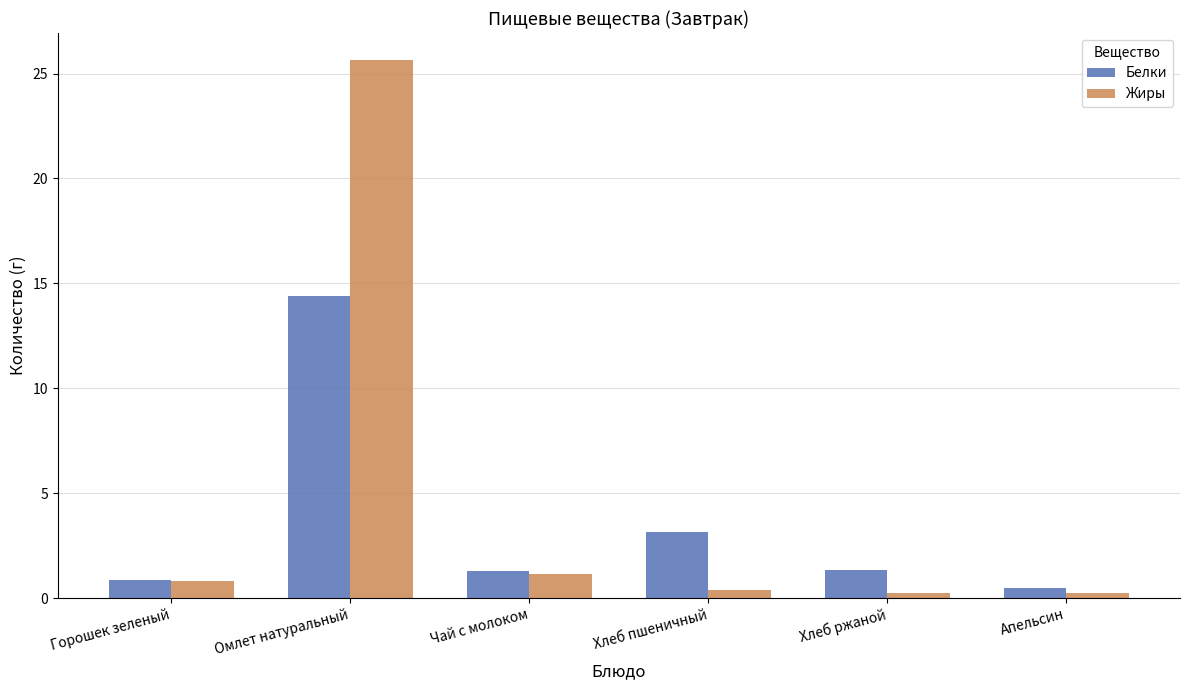

What is the difference between the Жиры values at Чай с молоком and Горошек зеленый?

0.3